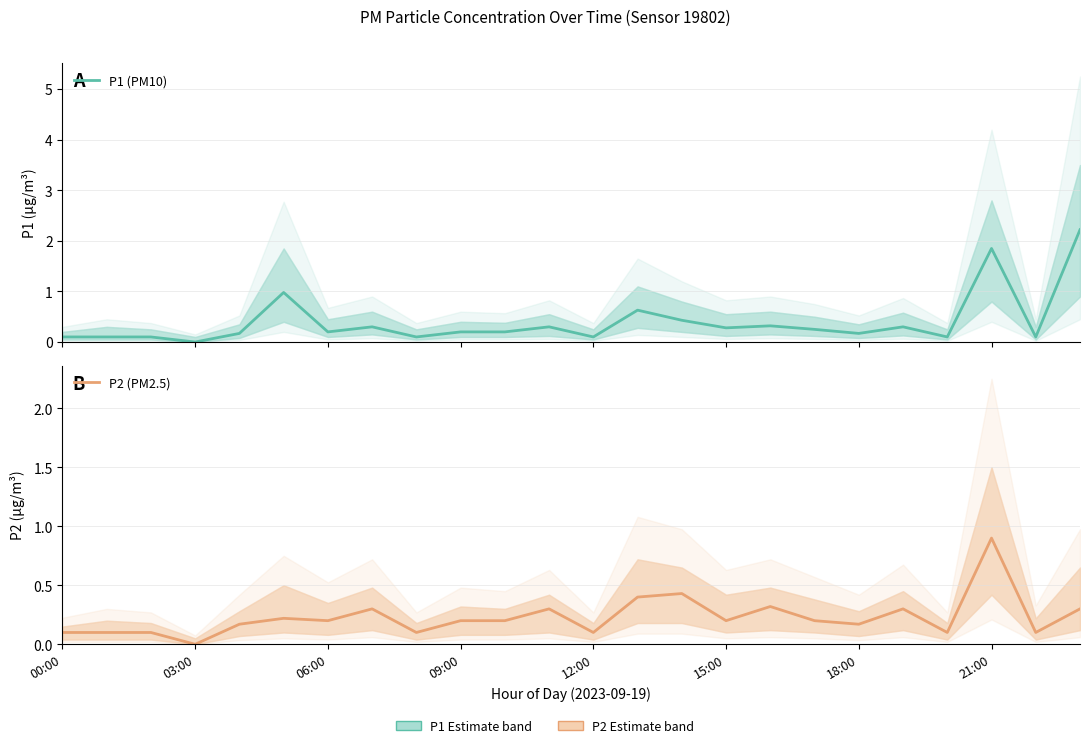

True or false: P2 (PM2.5) and P1 (PM10) cross at least once.

False